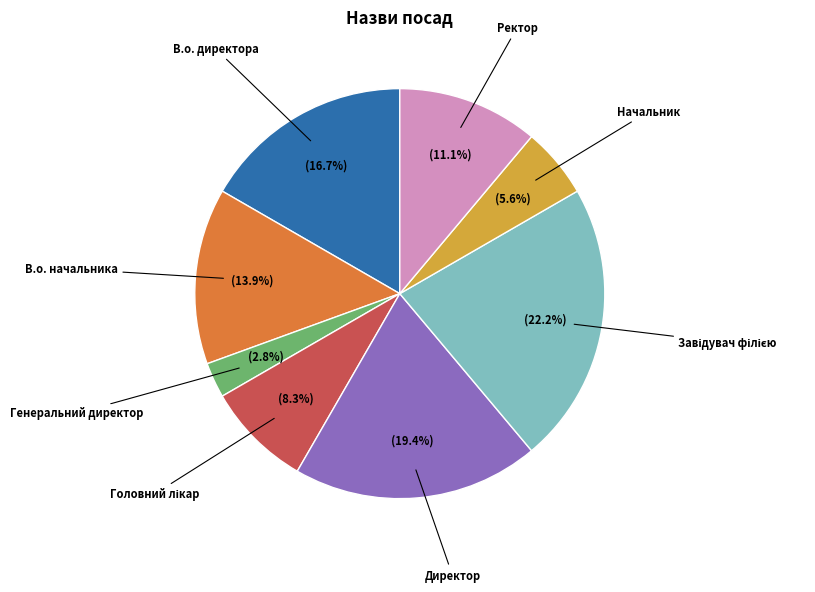

The Директор slice represents 19% of the pie. True or false?

True